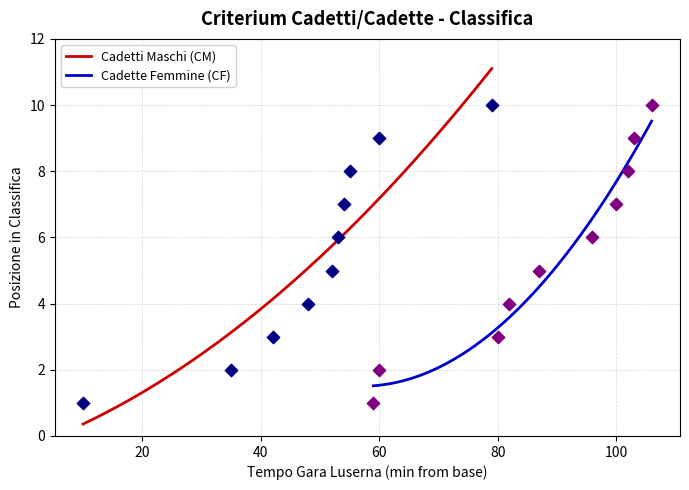

At how many categories does at least one series exceed 7?

3